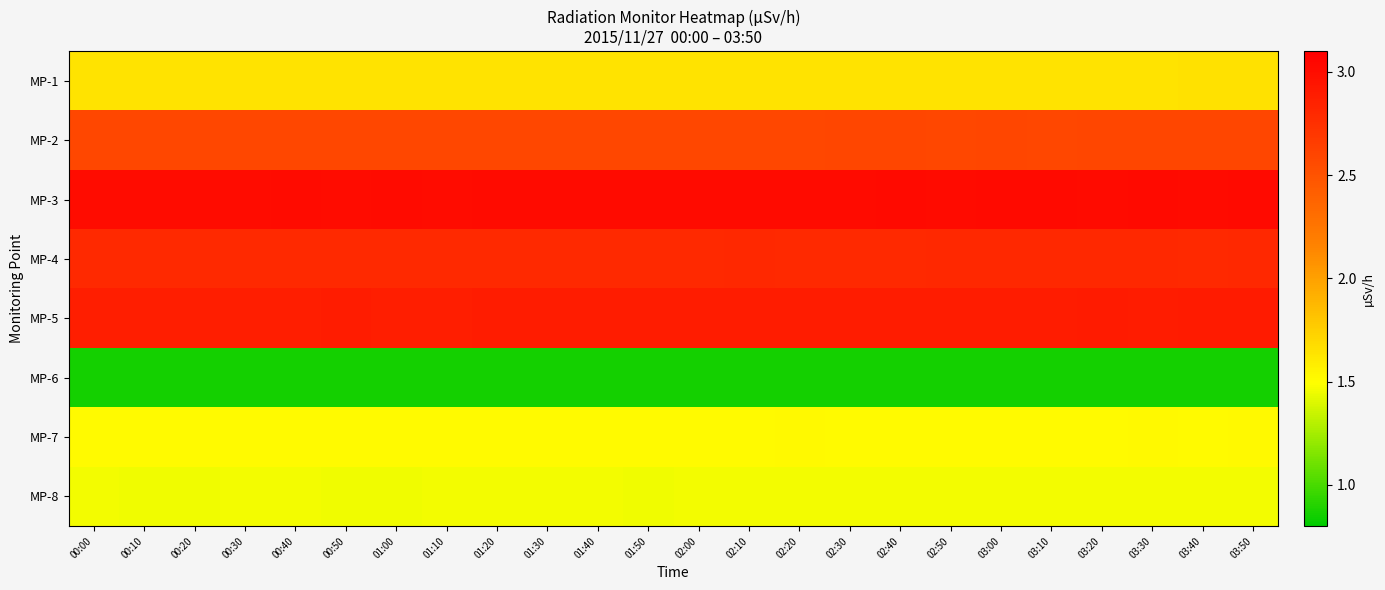

What is the spread (max minus min) of values at 01:10?

2.2